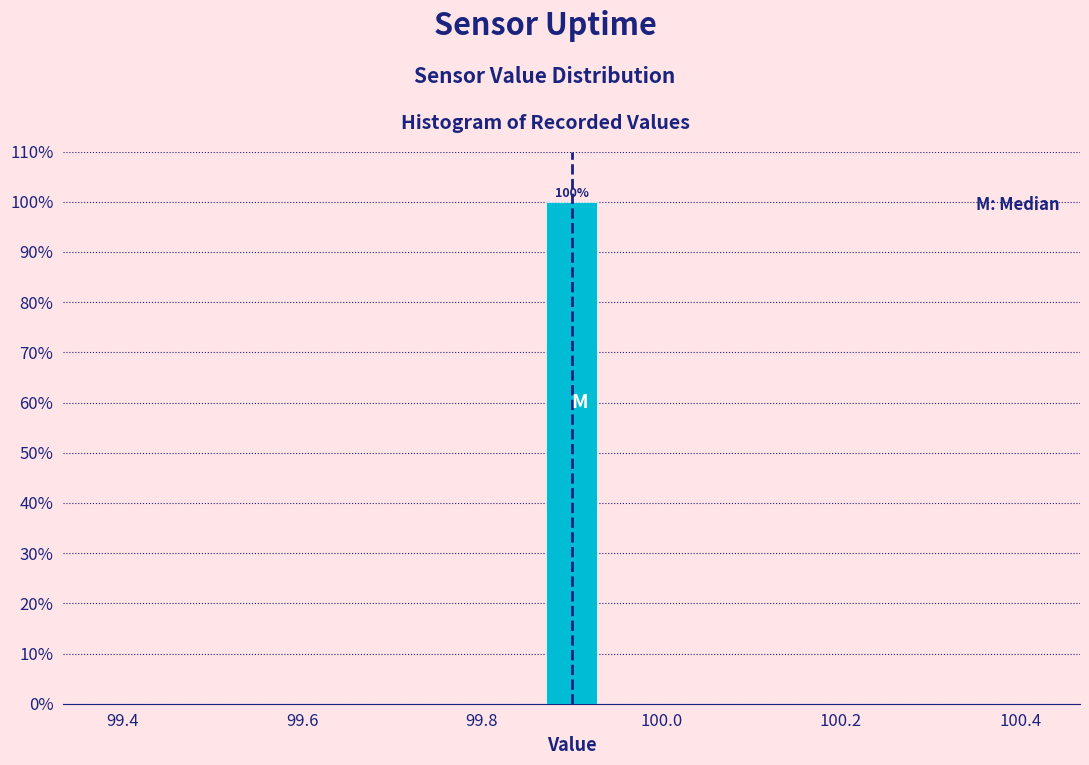

Read against the x-axis, roughly where is the centre of the tallest bar?

99.90